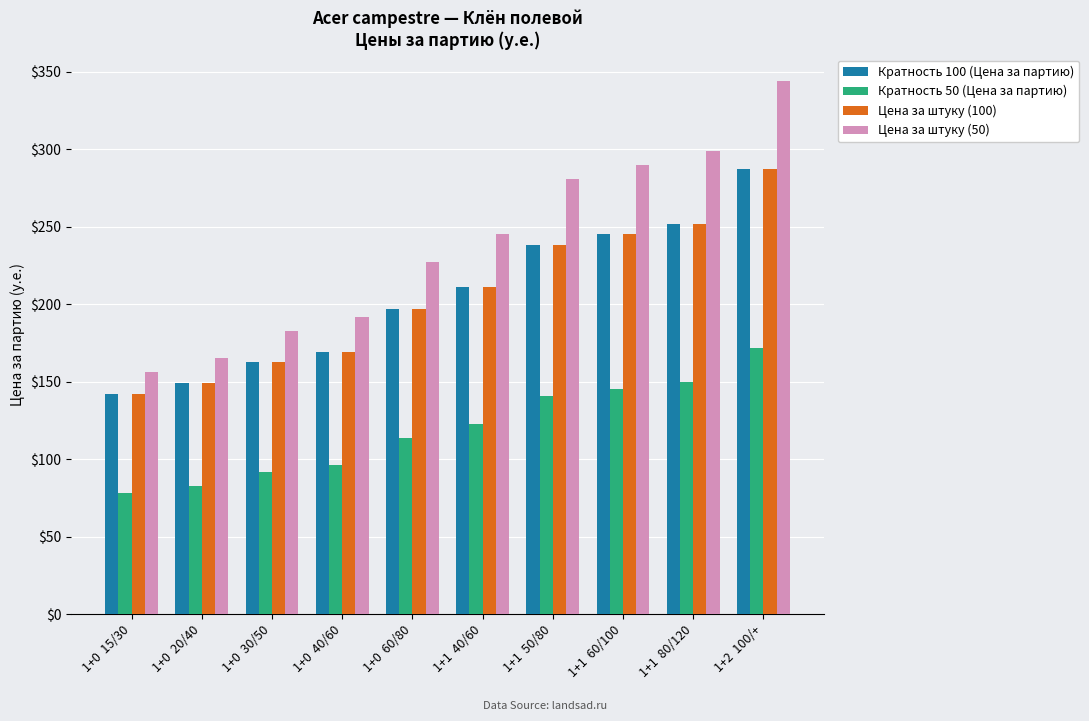

What is the value of the Кратность 50 (Цена за партию) bar at the 8th from the left?

145.0